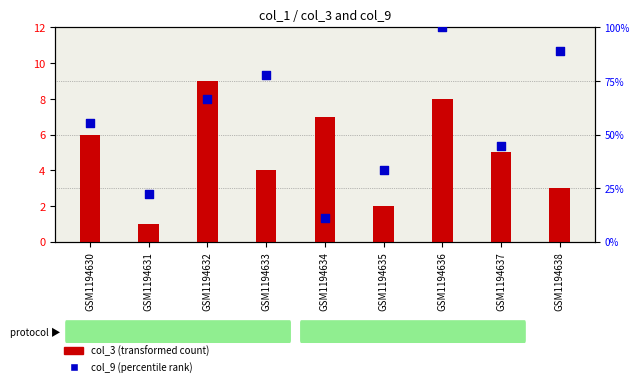

At which category is the sum across all series the highest?

GSM1194636